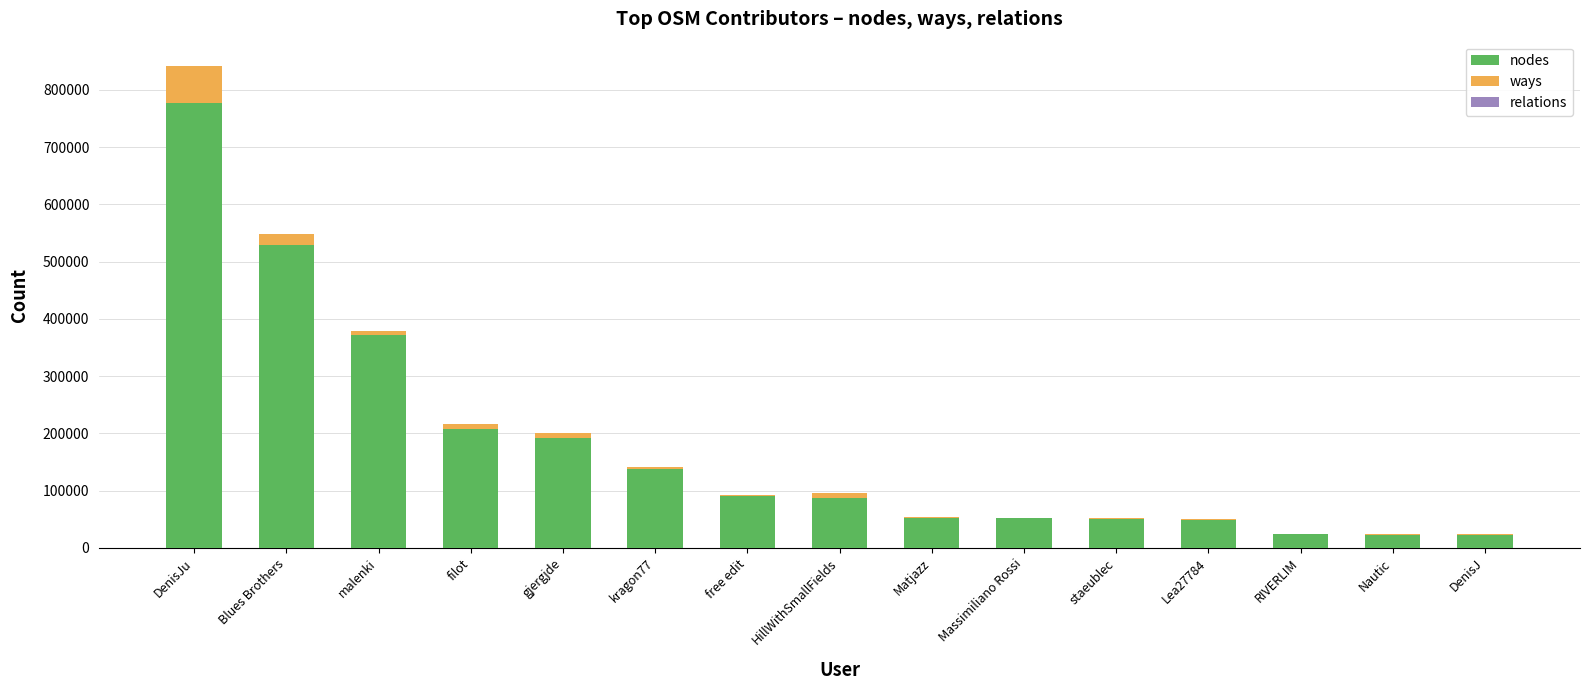

Is it true that nodes equals 206982 at filot?

True